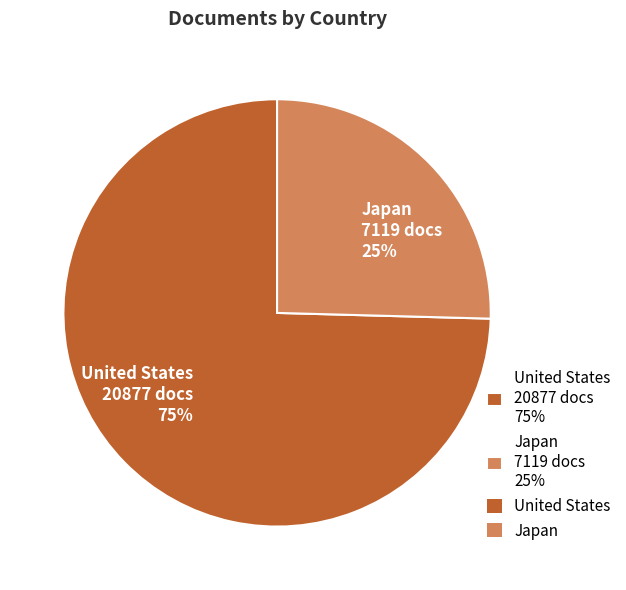

Is it true that Japan is 25% of the pie?

True